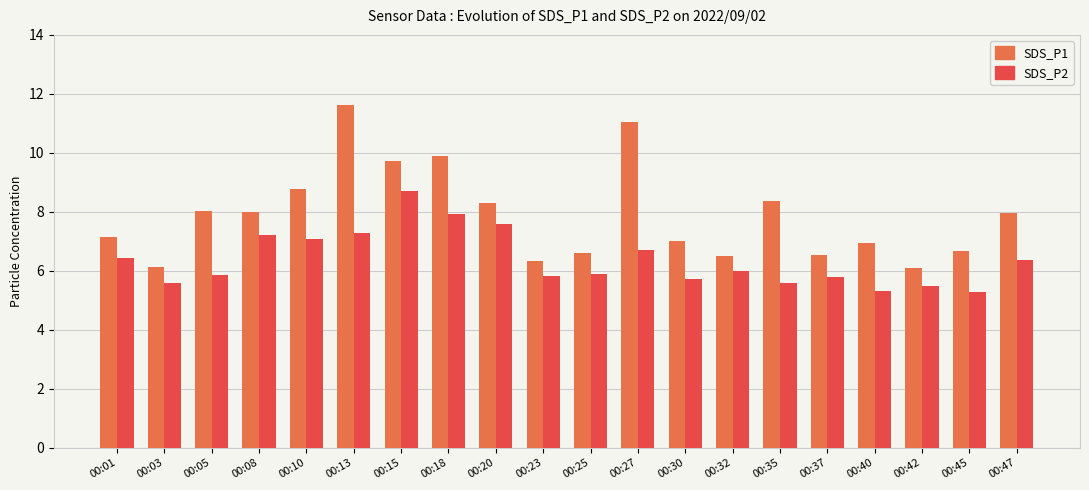

At how many categories does at least one series exceed 6?

20